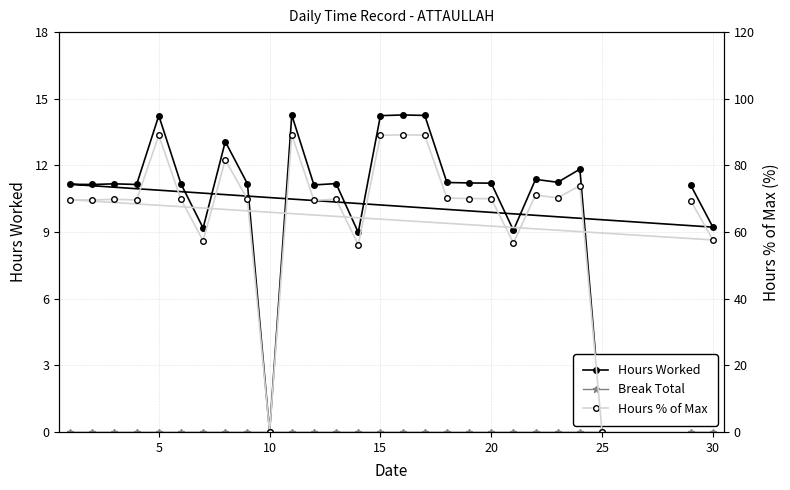

At how many categories does at least one series exceed 75?

6